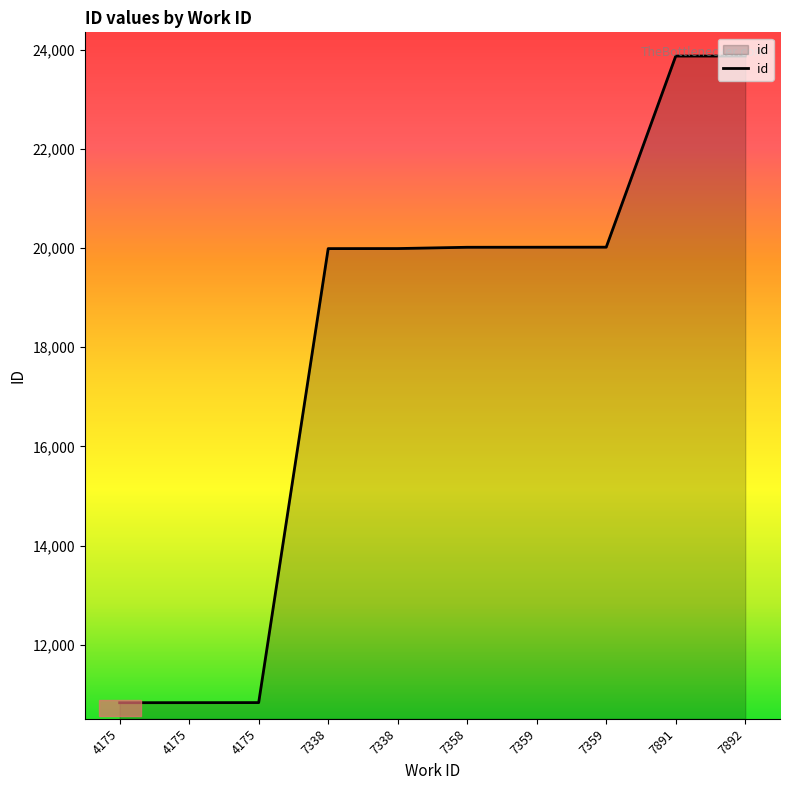

Rank the categories by value from lowest to highest.

4175, 4175, 4175, 7338, 7338, 7358, 7359, 7359, 7891, 7892